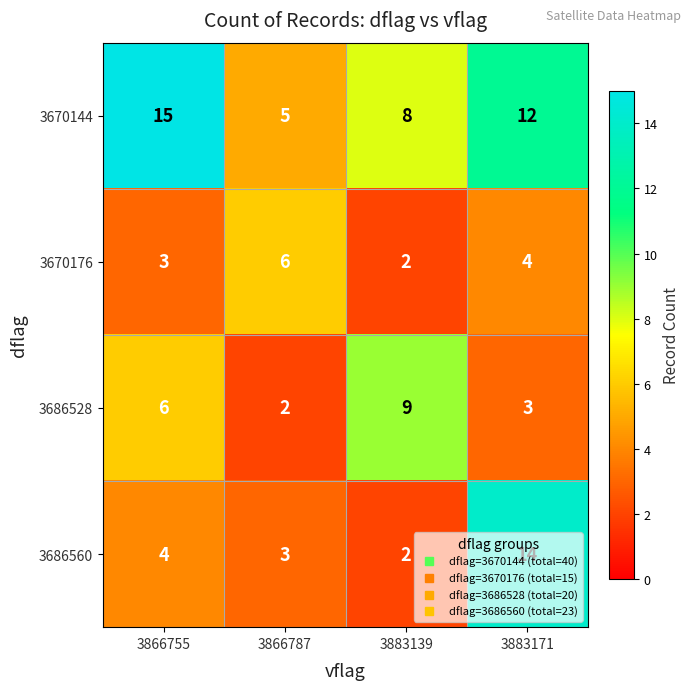

What is the difference between the maximum and second lowest values in the 3670176 series?

3